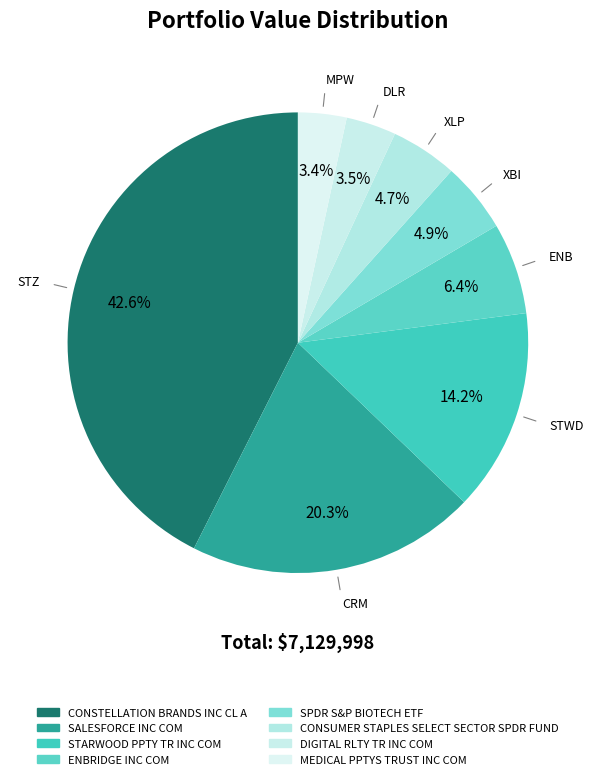

Is there any slice that represents more than half of the pie?

No